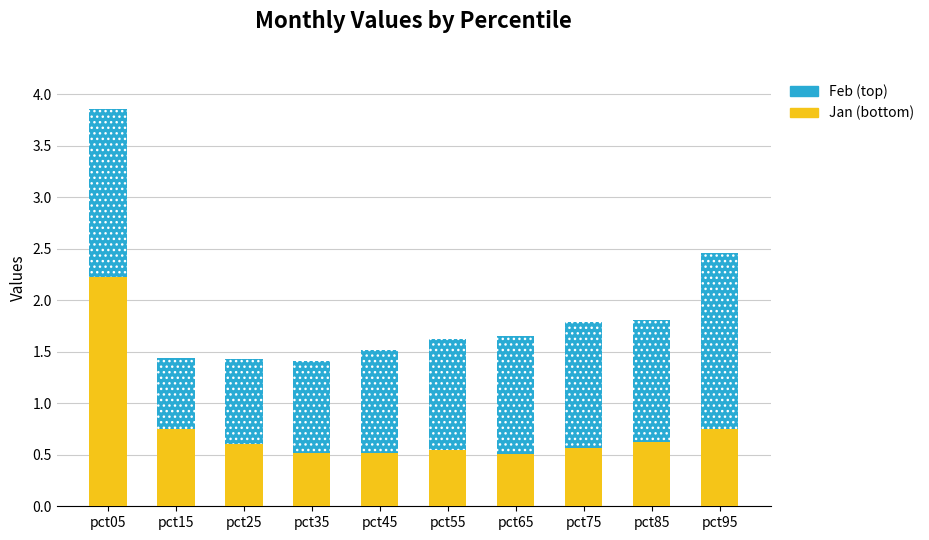

Does the chart contain stacked bars?

No